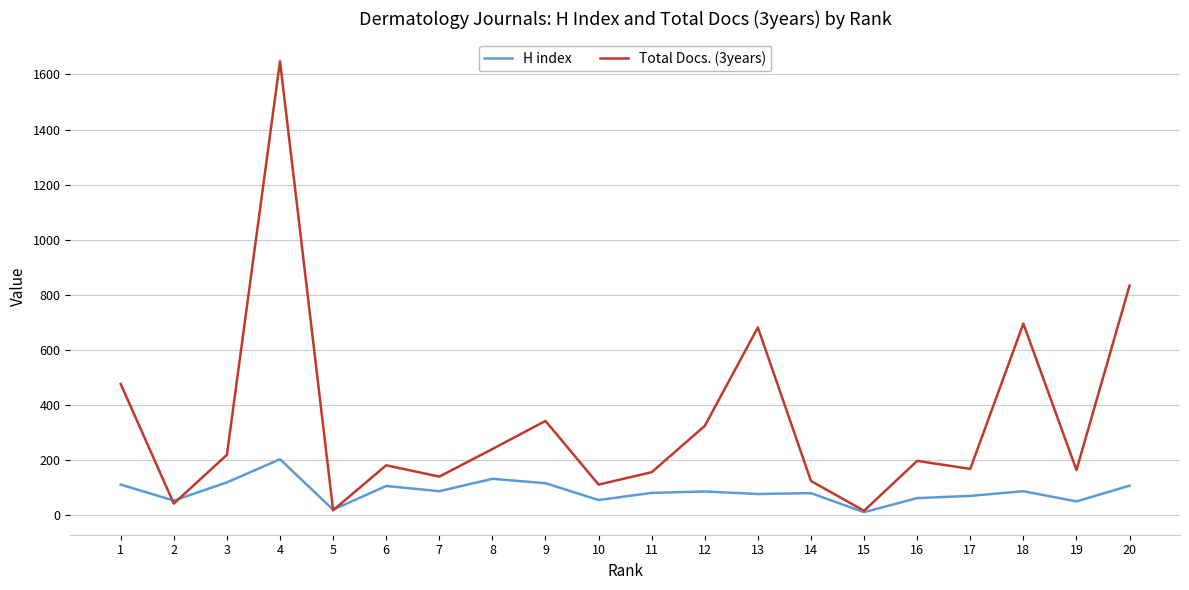

At 4, list the series in order from largest to smallest.

Total Docs. (3years), H index